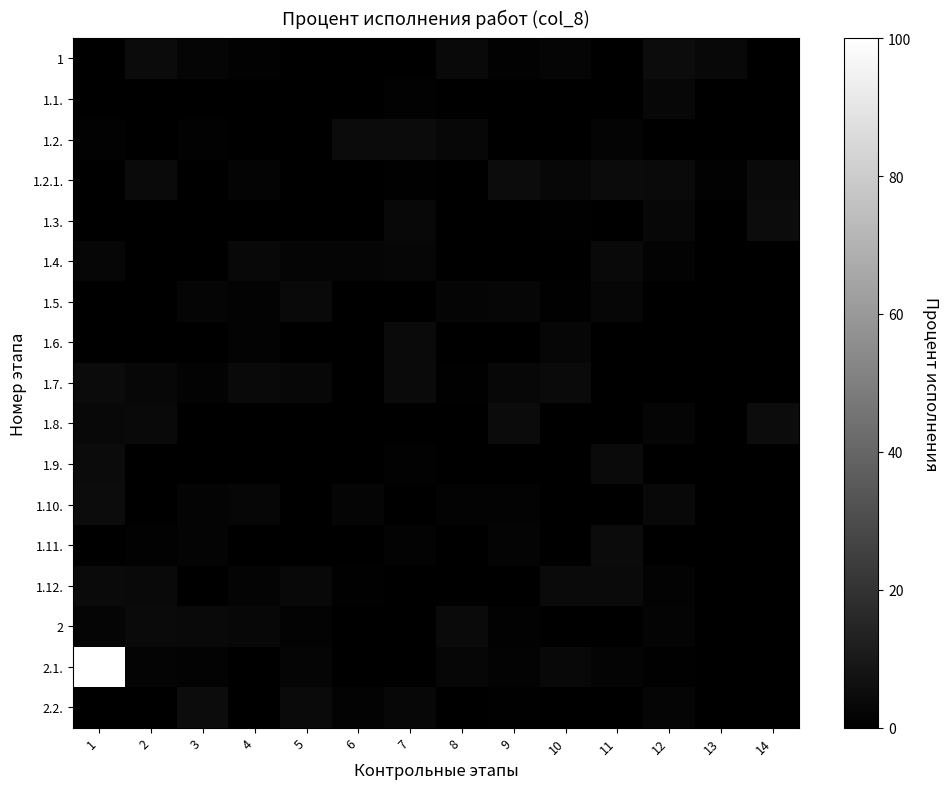

Reading left to right, what are all the values shown in this chart?

1: 1=0.0	2=4.5	3=2.3	4=1.0	5=0.0	6=0.0	7=0.0	8=3.7	9=1.0	10=2.1	11=0.0	12=4.7	13=3.3	14=0.0
1.1.: 1=0.0	2=0.0	3=0.0	4=0.2	5=0.0	6=0.0	7=1.1	8=0.0	9=0.0	10=0.0	11=0.0	12=2.9	13=0.0	14=0.1
1.2.: 1=0.9	2=0.0	3=1.1	4=0.0	5=0.0	6=4.5	7=4.7	8=3.1	9=0.0	10=0.0	11=1.8	12=0.0	13=0.0	14=0.0
1.2.1.: 1=0.0	2=4.1	3=0.0	4=1.6	5=0.0	6=0.2	7=0.5	8=0.0	9=4.7	10=2.8	11=4.4	12=3.9	13=1.0	14=4.2
1.3.: 1=0.0	2=0.0	3=0.0	4=0.0	5=0.0	6=0.0	7=3.3	8=0.0	9=0.0	10=0.4	11=0.0	12=3.0	13=0.0	14=4.9
1.4.: 1=2.7	2=0.0	3=0.0	4=3.2	5=2.1	6=2.3	7=2.7	8=0.0	9=0.0	10=0.0	11=3.6	12=1.2	13=0.0	14=0.0
1.5.: 1=0.0	2=0.0	3=2.3	4=1.4	5=3.9	6=0.0	7=0.0	8=2.1	9=2.6	10=0.6	11=2.7	12=0.0	13=0.2	14=0.0
1.6.: 1=0.0	2=0.0	3=0.0	4=1.4	5=0.0	6=0.1	7=4.1	8=0.0	9=0.0	10=2.6	11=0.0	12=0.0	13=0.0	14=0.0
1.7.: 1=4.3	2=3.1	3=1.3	4=3.7	5=3.0	6=0.0	7=3.9	8=0.4	9=3.1	10=4.0	11=0.0	12=0.0	13=0.0	14=0.0
1.8.: 1=3.2	2=3.6	3=0.0	4=0.1	5=0.0	6=0.0	7=0.0	8=0.0	9=4.4	10=0.0	11=0.2	12=2.0	13=0.0	14=4.7
1.9.: 1=4.6	2=0.0	3=0.0	4=0.0	5=0.0	6=0.0	7=1.1	8=0.0	9=0.0	10=0.0	11=4.1	12=0.0	13=0.0	14=0.0
1.10.: 1=4.9	2=0.0	3=1.7	4=2.6	5=0.0	6=2.3	7=0.0	8=1.3	9=1.3	10=0.4	11=0.0	12=3.4	13=0.0	14=0.0
1.11.: 1=0.0	2=0.9	3=1.8	4=0.0	5=0.1	6=0.0	7=1.5	8=0.0	9=1.9	10=0.0	11=4.4	12=0.0	13=0.0	14=0.0
1.12.: 1=4.2	2=3.8	3=0.0	4=1.6	5=3.2	6=0.6	7=0.3	8=0.0	9=0.0	10=4.0	11=4.0	12=1.3	13=0.0	14=0.0
2: 1=2.3	2=4.0	3=3.9	4=2.8	5=1.4	6=0.0	7=0.0	8=4.0	9=1.1	10=0.0	11=0.0	12=1.6	13=0.0	14=0.0
2.1.: 1=100.0	2=1.9	3=1.5	4=0.0	5=2.1	6=0.0	7=0.0	8=2.5	9=1.5	10=3.5	11=1.6	12=0.7	13=0.0	14=0.0
2.2.: 1=0.0	2=0.0	3=4.7	4=0.0	5=3.9	6=1.3	7=2.9	8=0.0	9=0.8	10=0.0	11=0.0	12=2.2	13=0.0	14=0.0